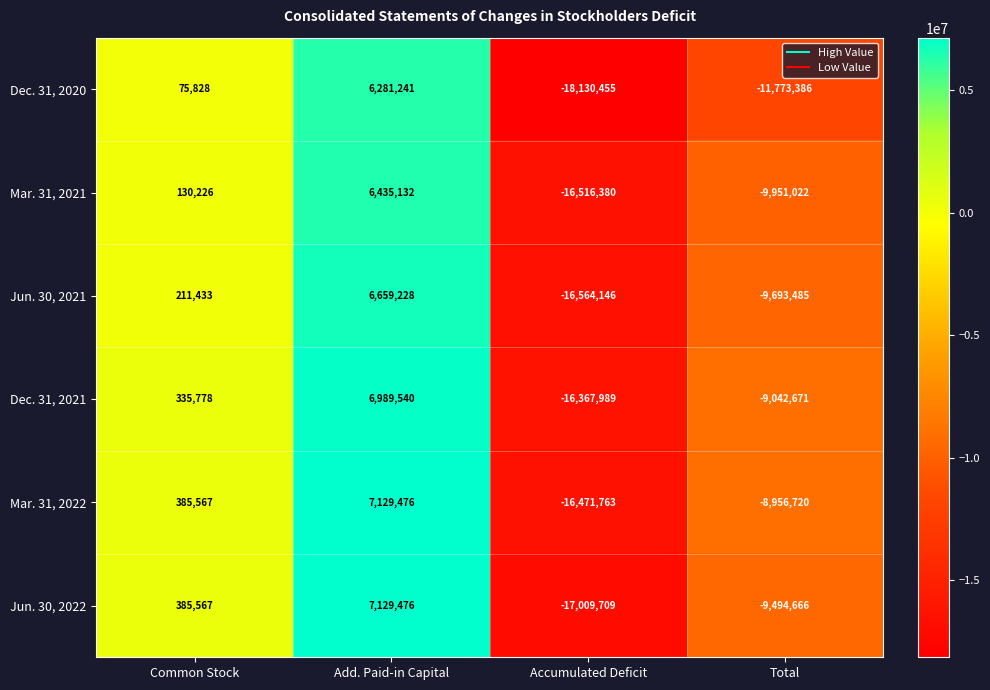

The value of Mar. 31, 2021 at Add. Paid-in Capital is 2272649. True or false?

False